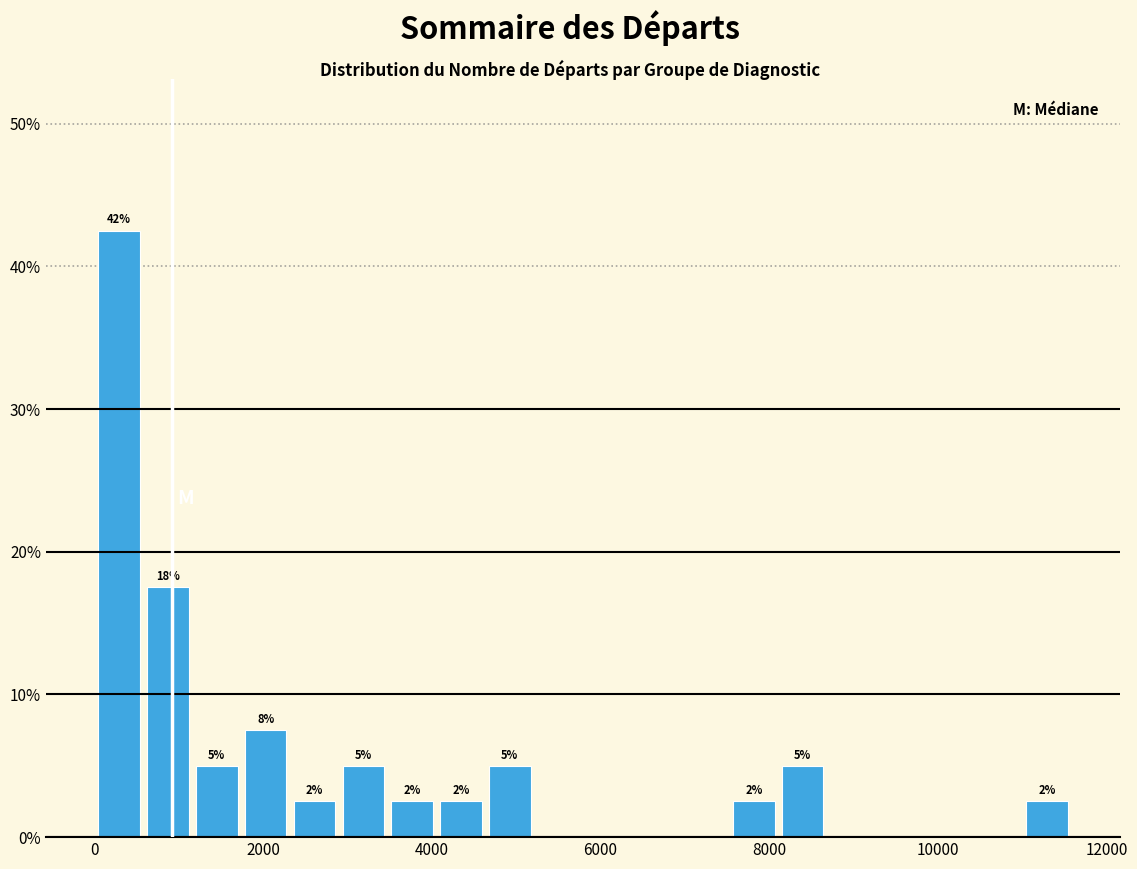

Around what value on the x-axis is the tallest bar? Give the approximate position of its centre, as read against the axis.

200